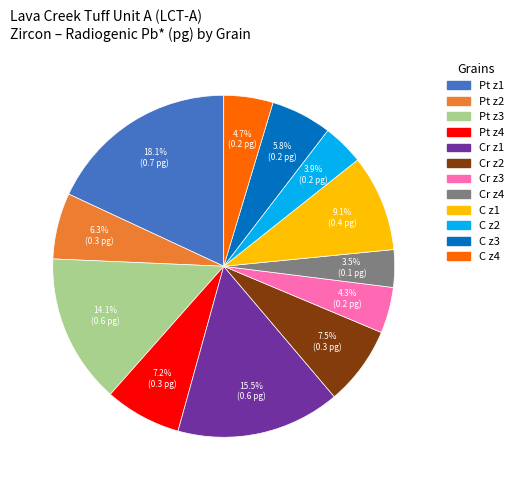

Which has a higher value, Cr z1 or C z3?

Cr z1